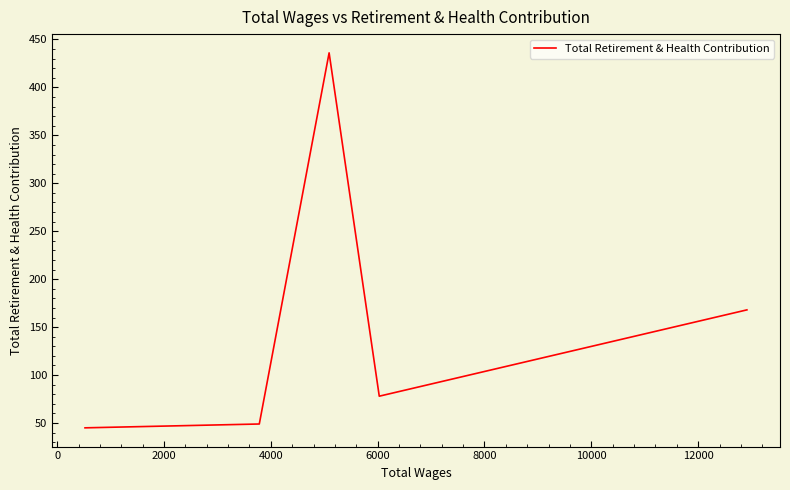

Count the number of data series in this chart.

1